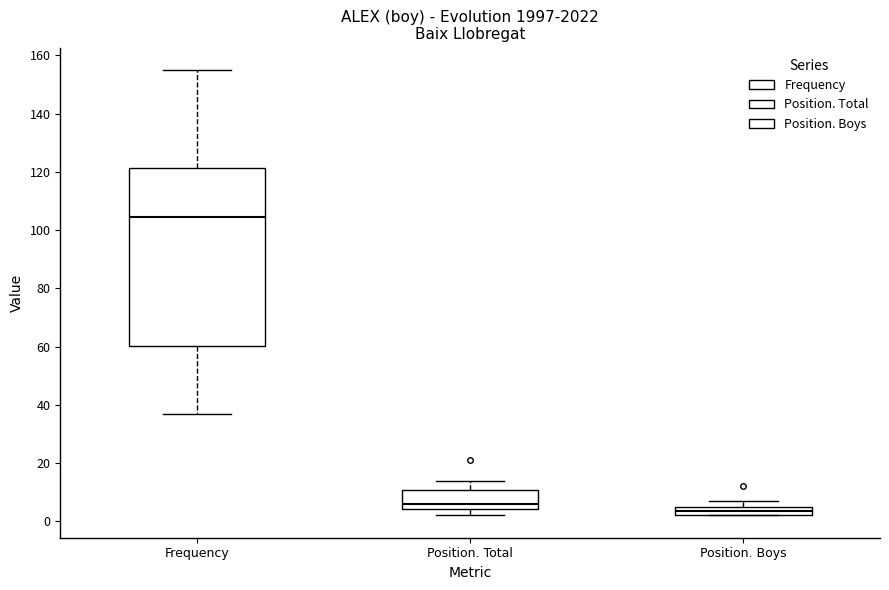

Which box's median line is the lowest?

Position. Boys